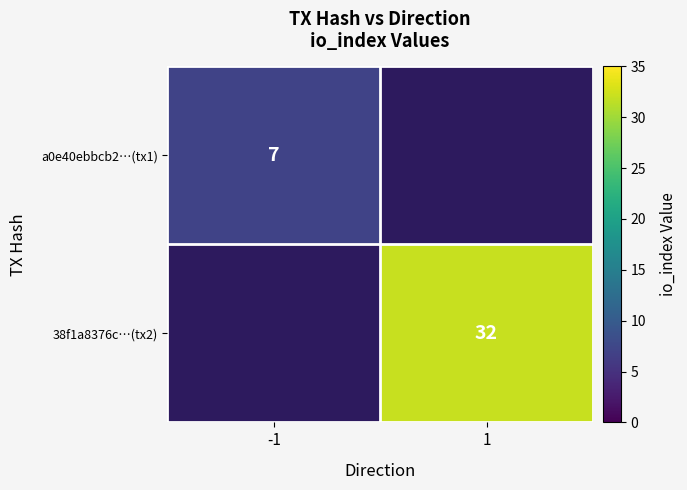

Is the value of a0e40ebbcb2…(tx1) at -1 greater than the value of 38f1a8376c…(tx2) at 1?

No